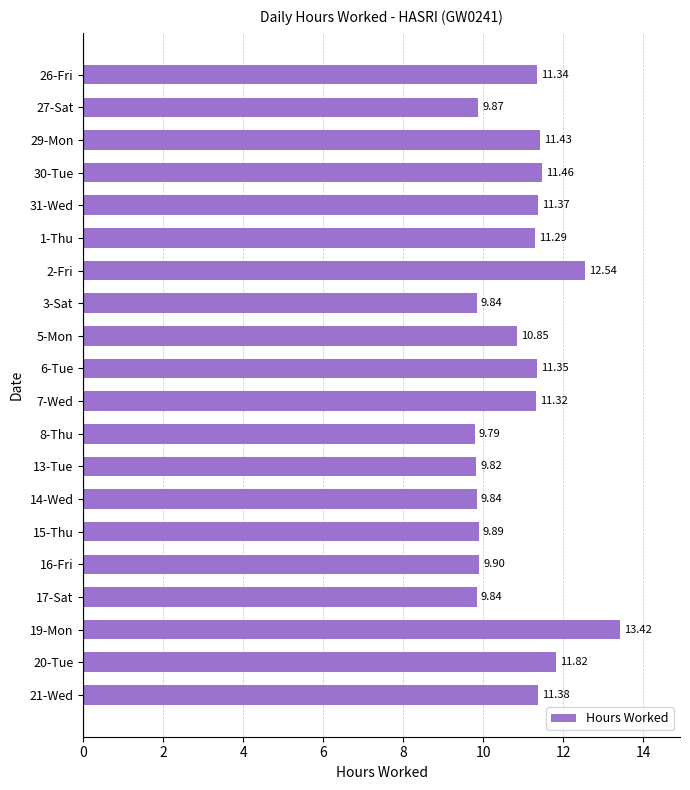

What is the average value?

10.9